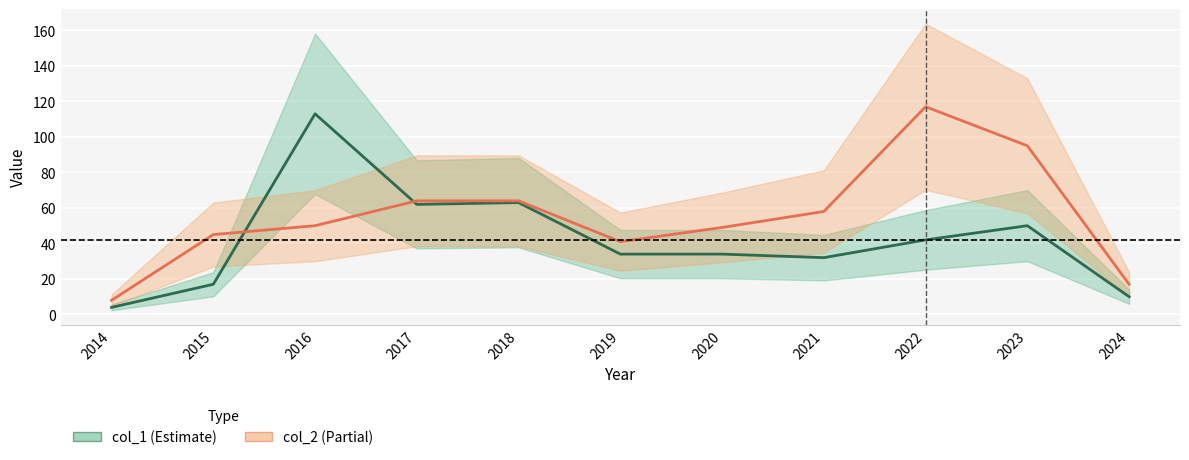

The value of col_1 line at 2020 is 34. True or false?

True